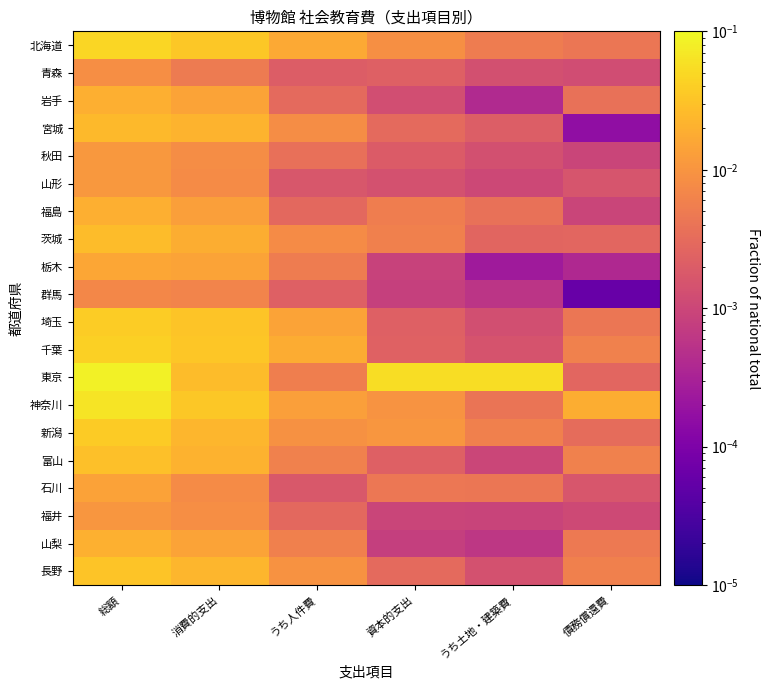

Which category has the highest value across all series?

総額